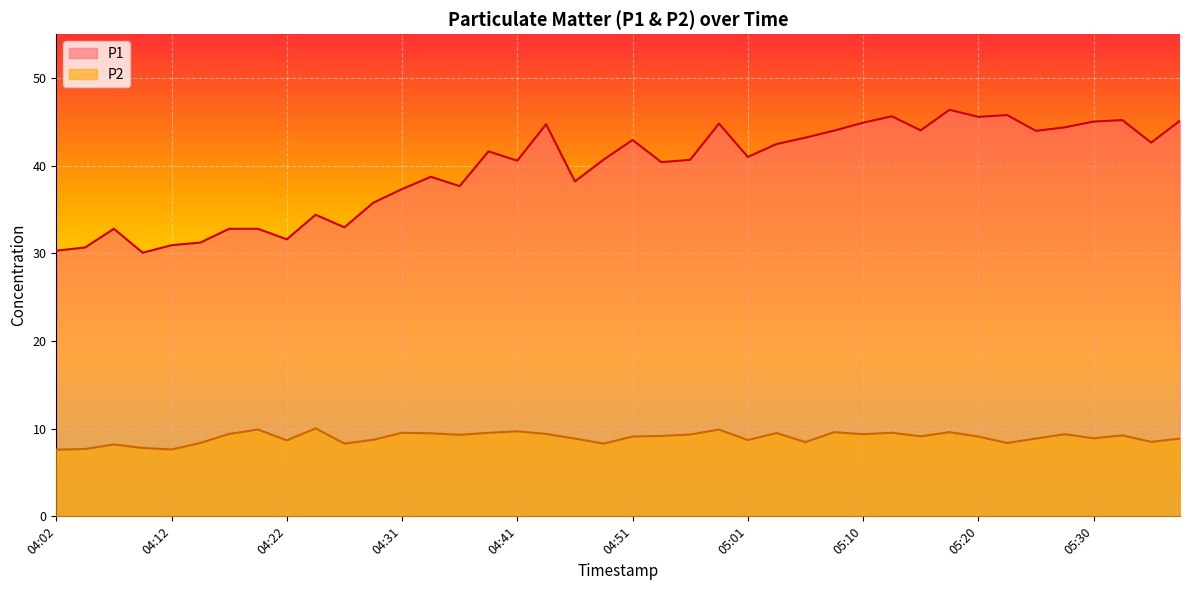

True or false: P2 and P1 intersect in this chart.

False